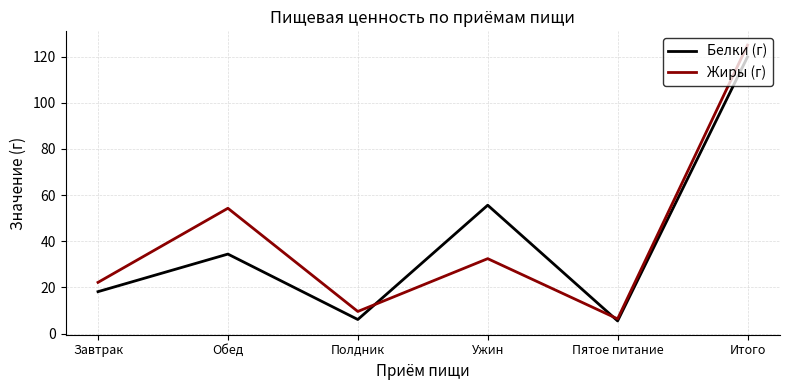

At which label does Белки (г) first exceed 34?

Обед